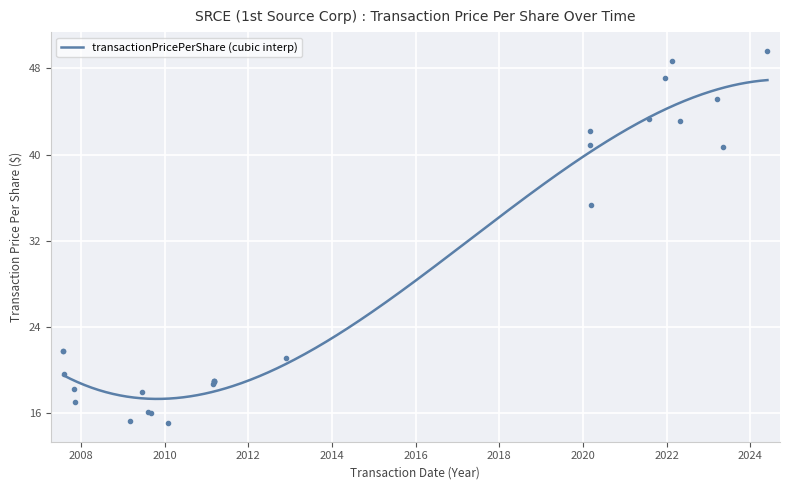

The value at 2023-03-13 is 45.2. True or false?

True